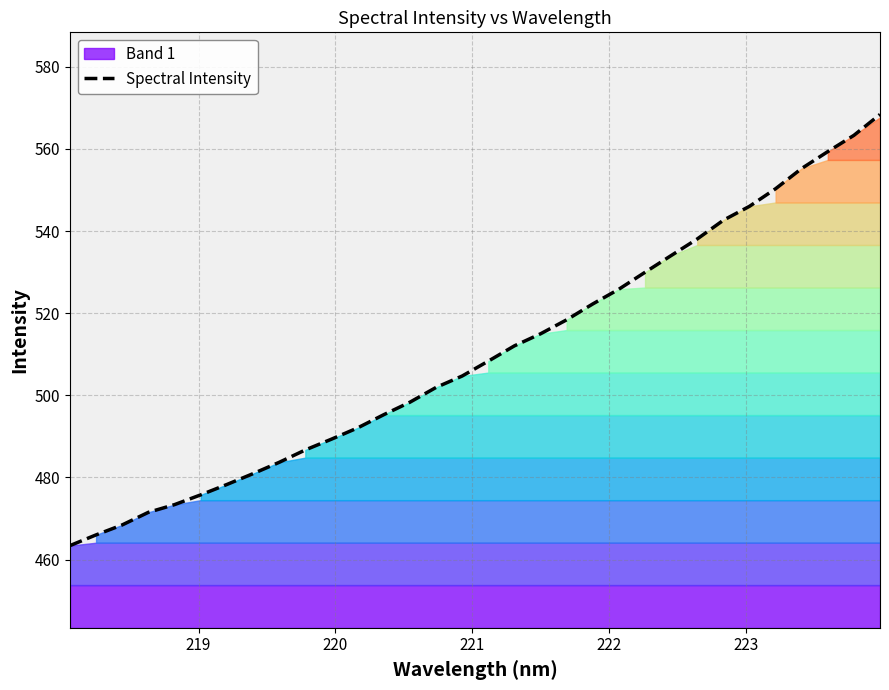

What is the difference between the maximum and minimum values?

105.0